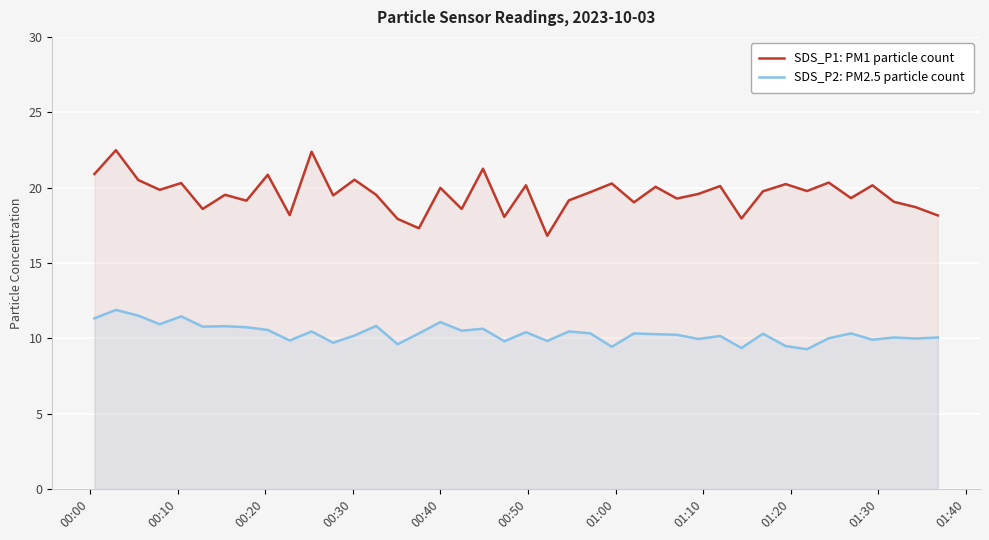

Which series has the largest range (max minus min)?

SDS_P1: PM1 particle count